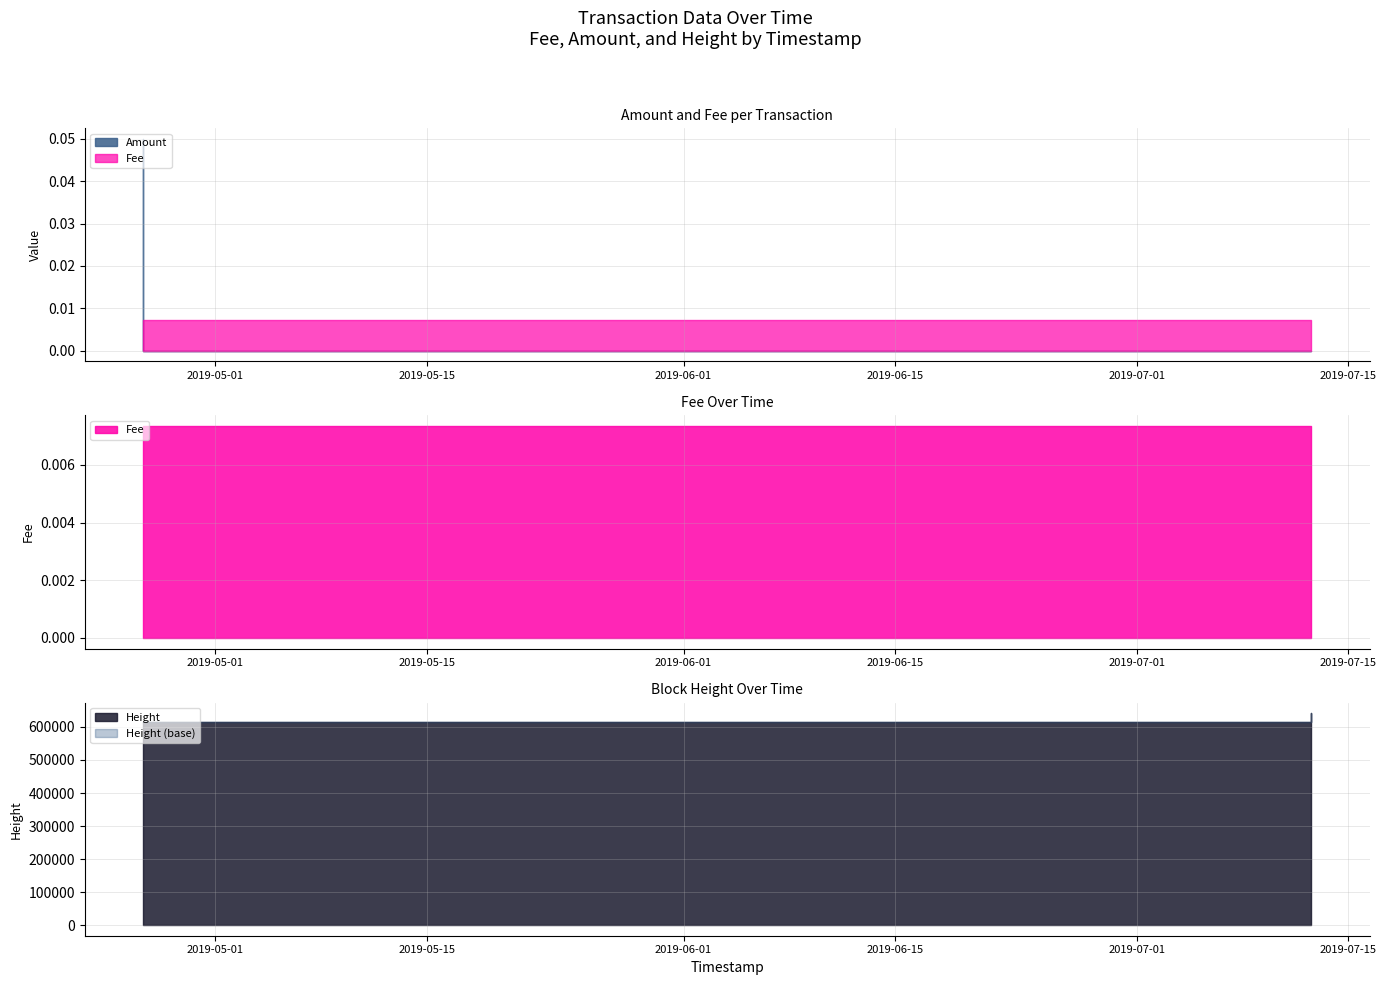

Does the chart display data point markers on the line(s)?

No